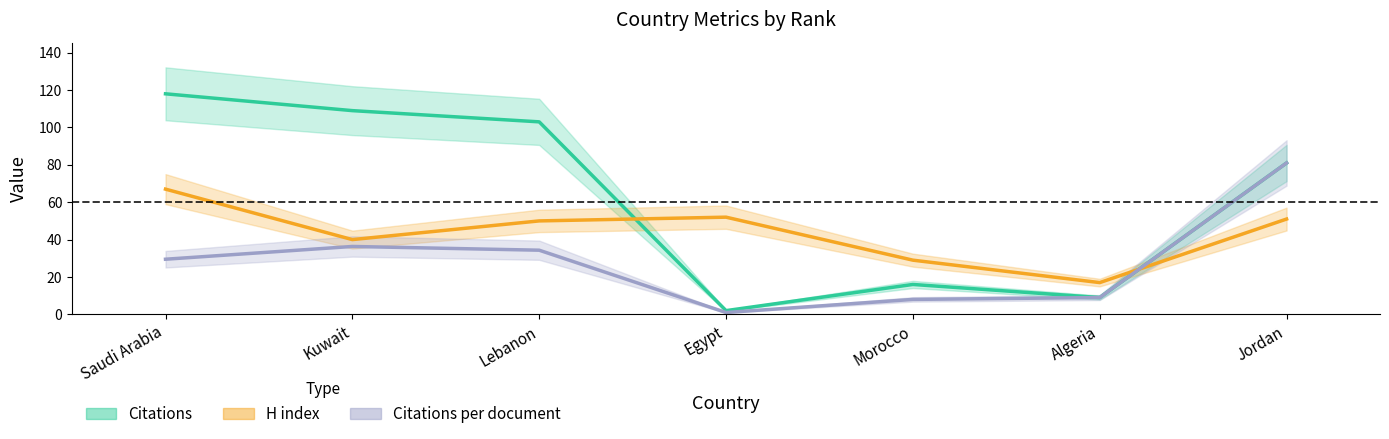

Rank the series by their maximum value, from lowest to highest.

H index, Citations per document, Citations